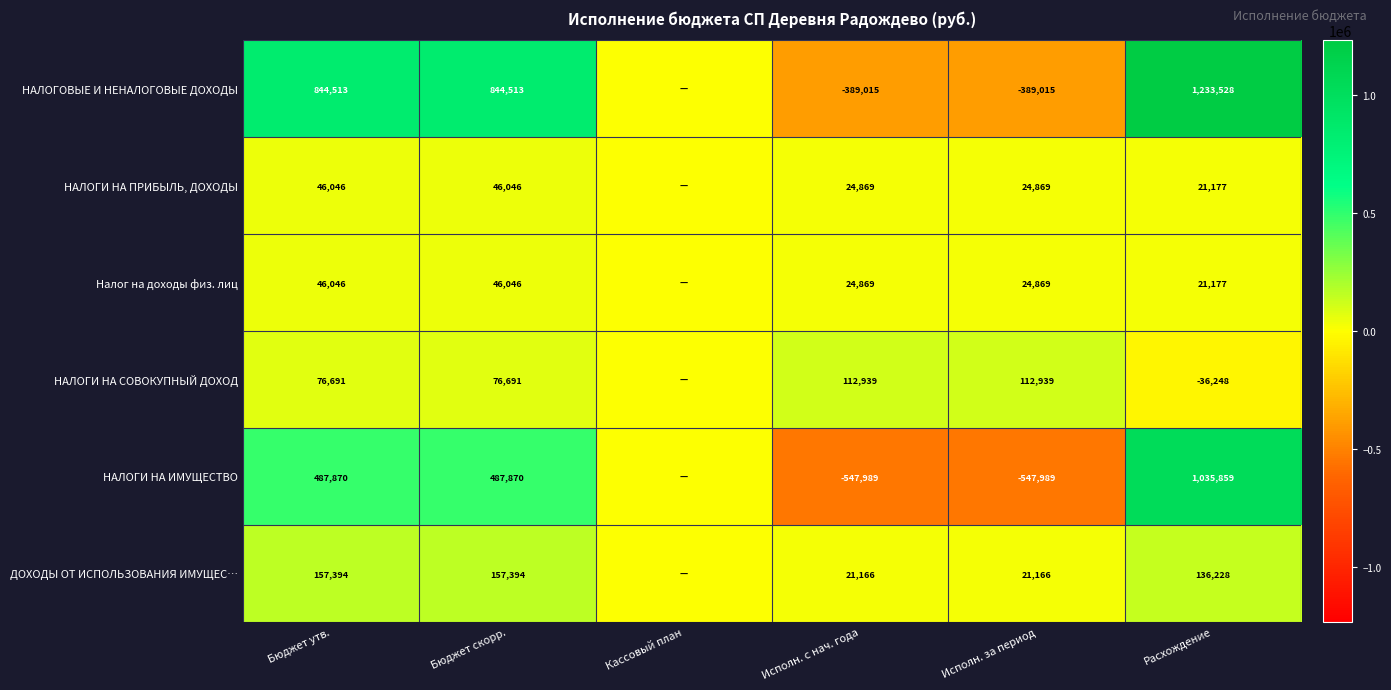

The НАЛОГОВЫЕ И НЕНАЛОГОВЫЕ ДОХОДЫ series shows 1839758 at Расхождение. True or false?

False